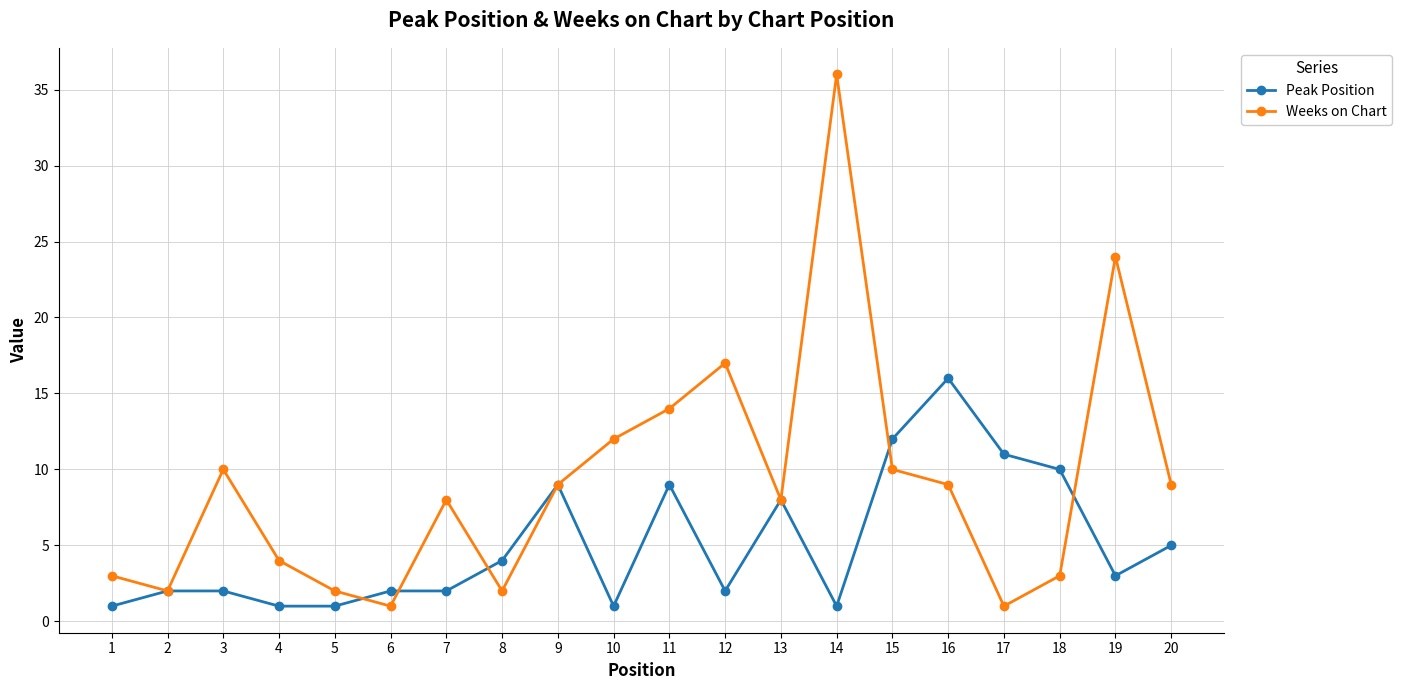

What is the smallest value displayed?

1